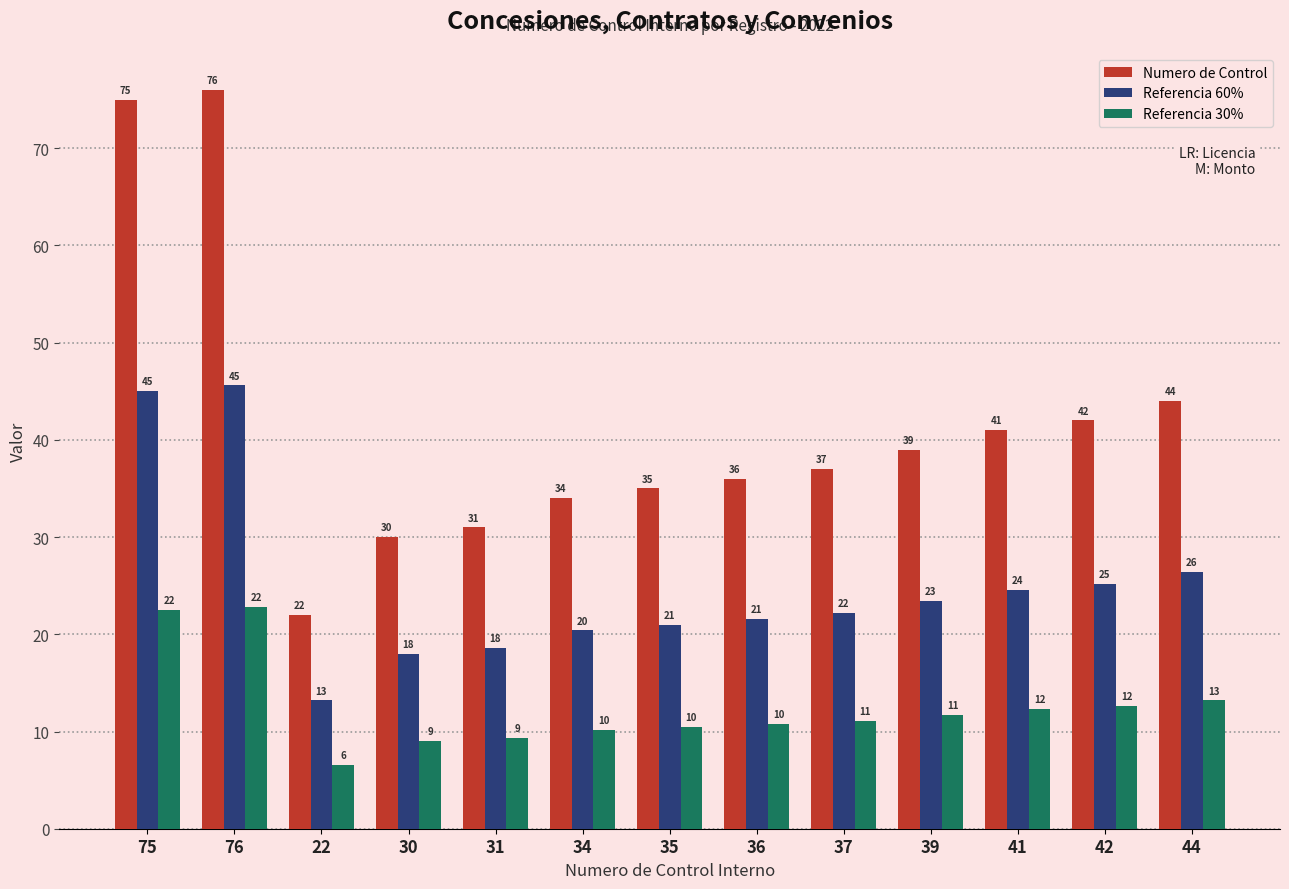

What is the sum of the Referencia 60% values at 30 and 36?

39.6